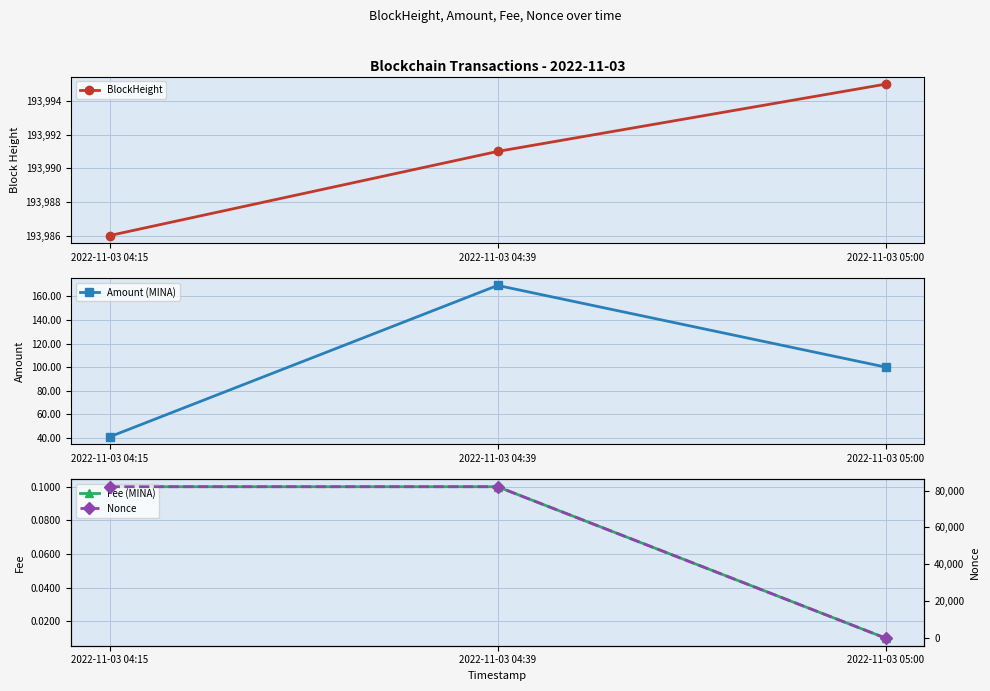

Which has a higher value, 2022-11-03 04:39 or 2022-11-03 04:15?

2022-11-03 04:39